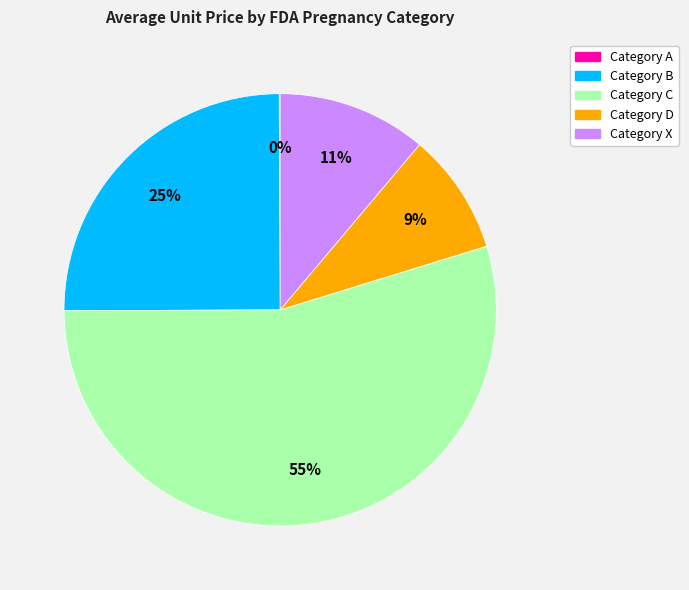

To the nearest percent, what is the average slice percentage?

20%